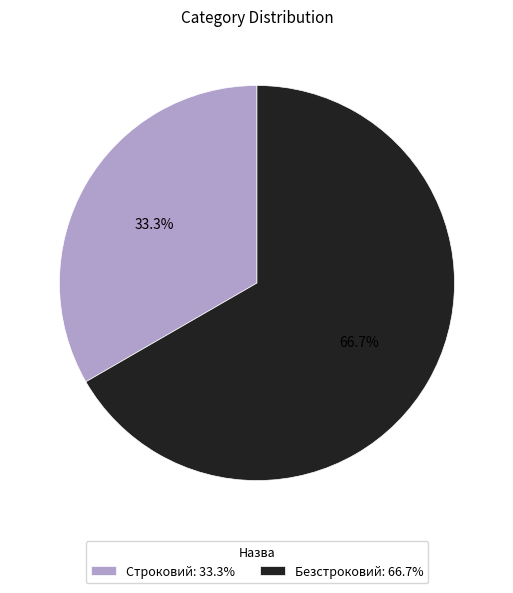

The Безстроковий slice represents 54% of the pie. True or false?

False